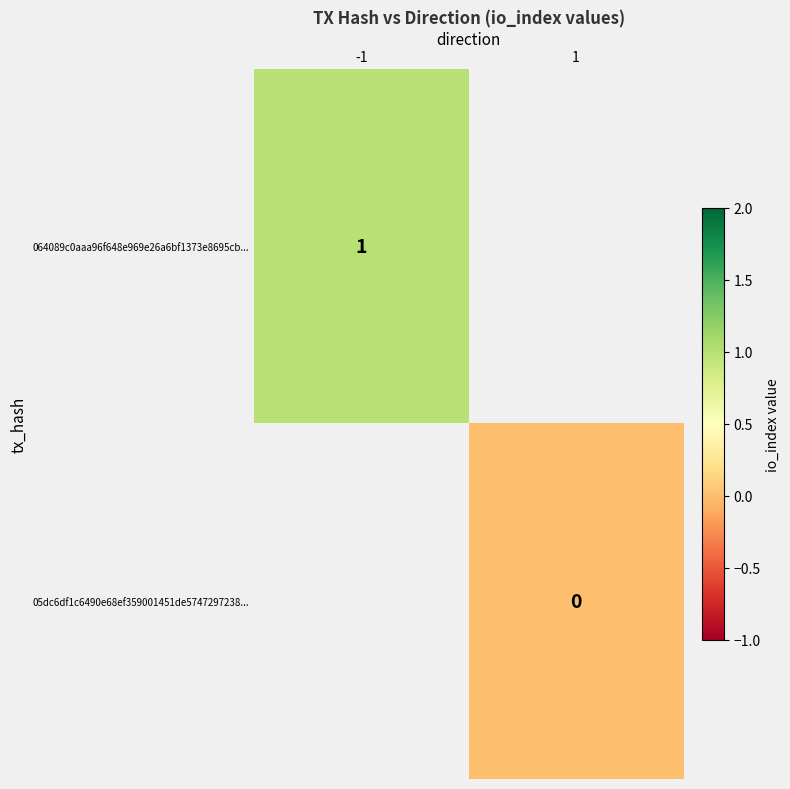

True or false: 064089c0aaa96f648e969e26a6bf1373e8695cb... has a value of 1 at -1.

True